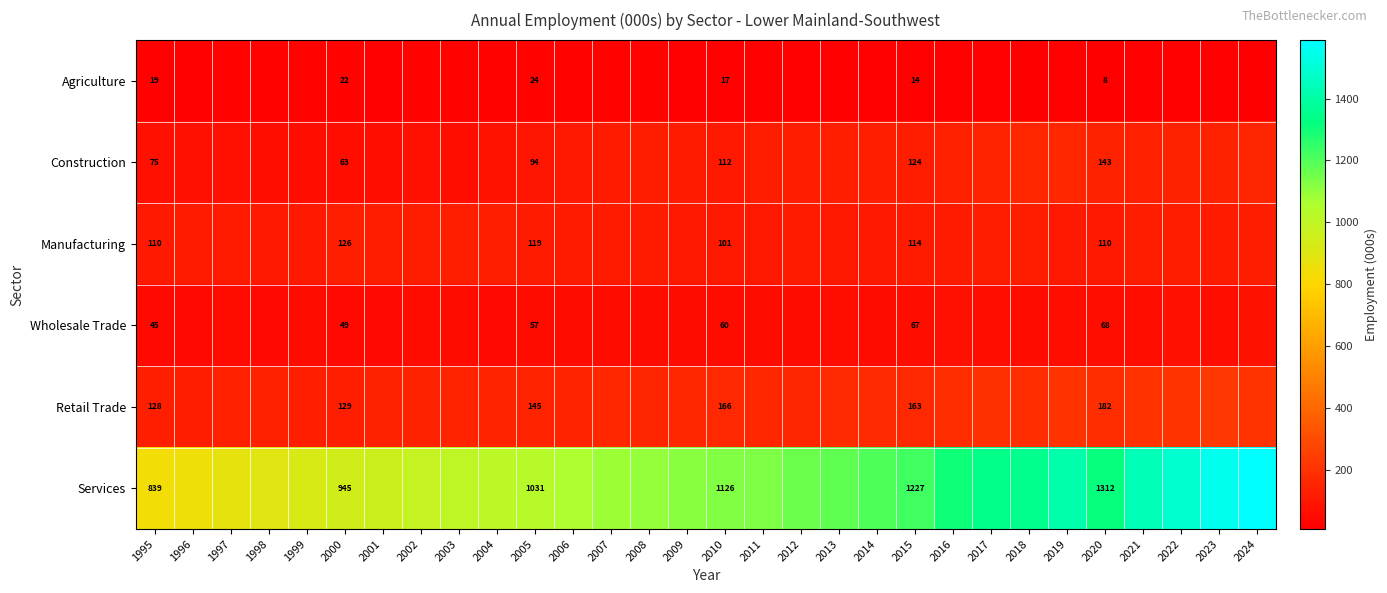

Is it true that Retail Trade equals 81.0 at 2015?

False